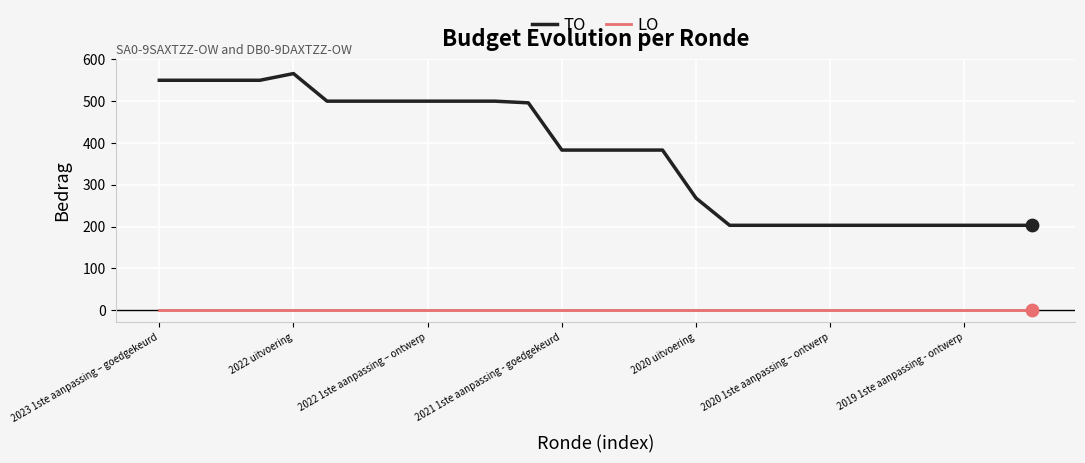

Rank the series by their maximum value, from highest to lowest.

TO, LO